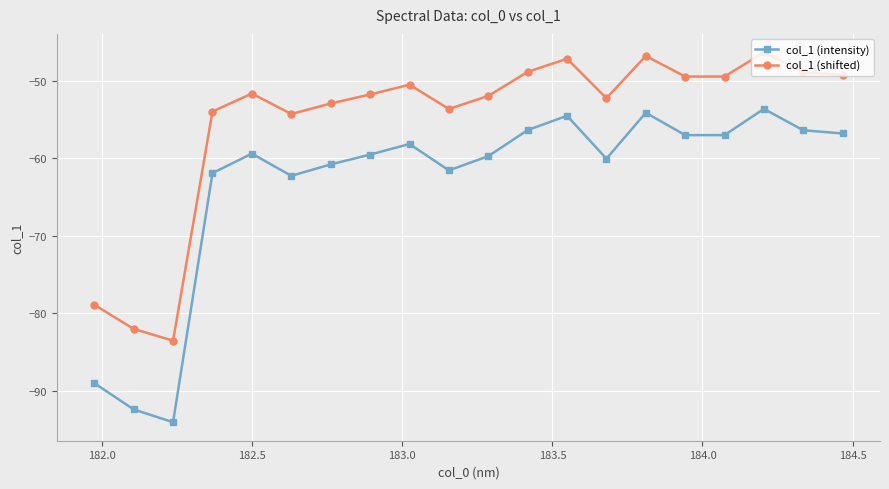

Which series has the largest total across all categories?

col_1 (shifted)